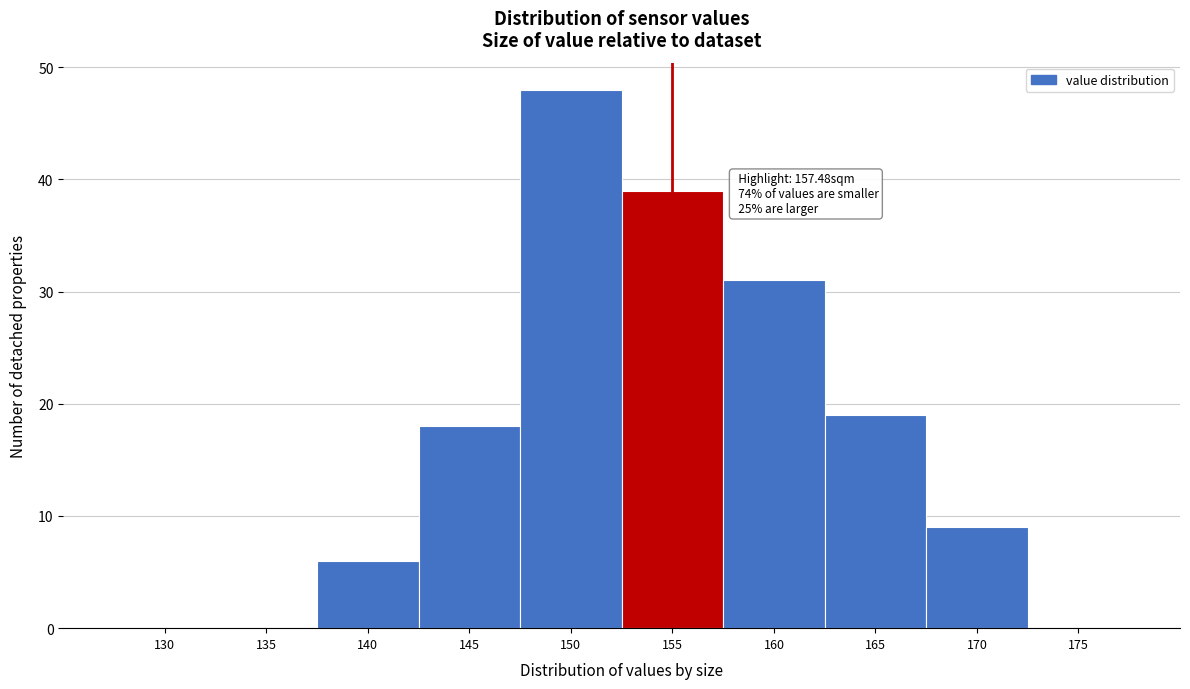

Reading left to right, what are all the values shown in this chart?

130=0	135=0	140=6	145=18	150=48	155=39	160=31	165=19	170=9	175=0